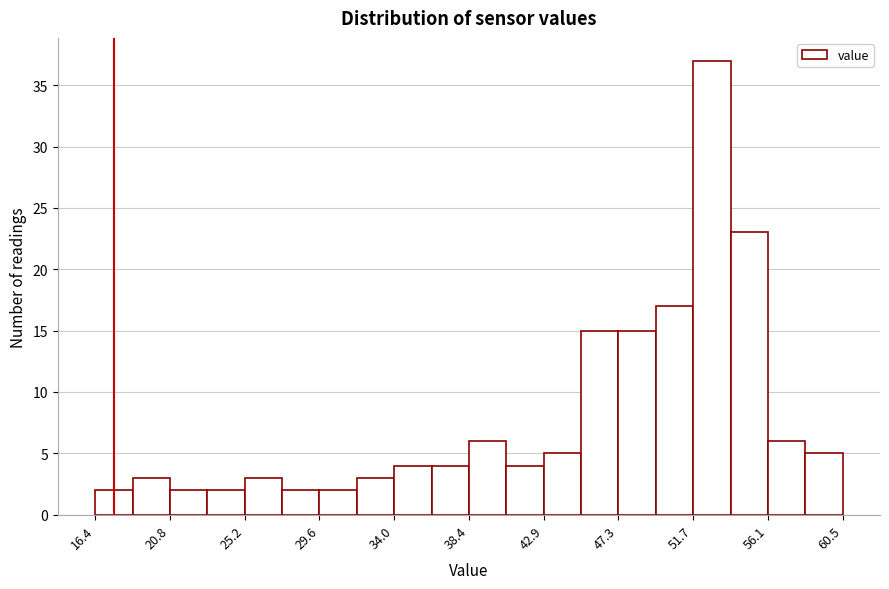

Reading left to right, list every bar in this chart as the range it spans on the x-axis followed by its height. Neither the bar edges nor the heights are printed on the chart, so give them approximately, as read against the axes.

16.5 to 18.5: 2
18.5 to 21.0: 3
21.0 to 23.0: 2
23.0 to 25.0: 2
25.0 to 27.5: 3
27.5 to 29.5: 2
29.5 to 32.0: 2
32.0 to 34.0: 3
34.0 to 36.0: 4
36.0 to 38.5: 4
38.5 to 40.5: 6
40.5 to 43.0: 4
43.0 to 45.0: 5
45.0 to 47.5: 15
47.5 to 49.5: 15
49.5 to 51.5: 17
51.5 to 54.0: 37
54.0 to 56.0: 23
56.0 to 58.5: 6
58.5 to 60.5: 5